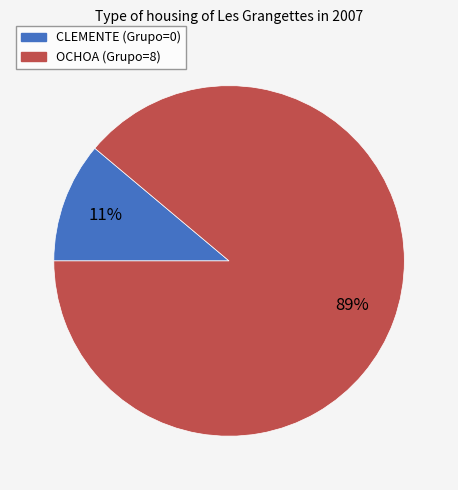

What is the majority slice?

OCHOA